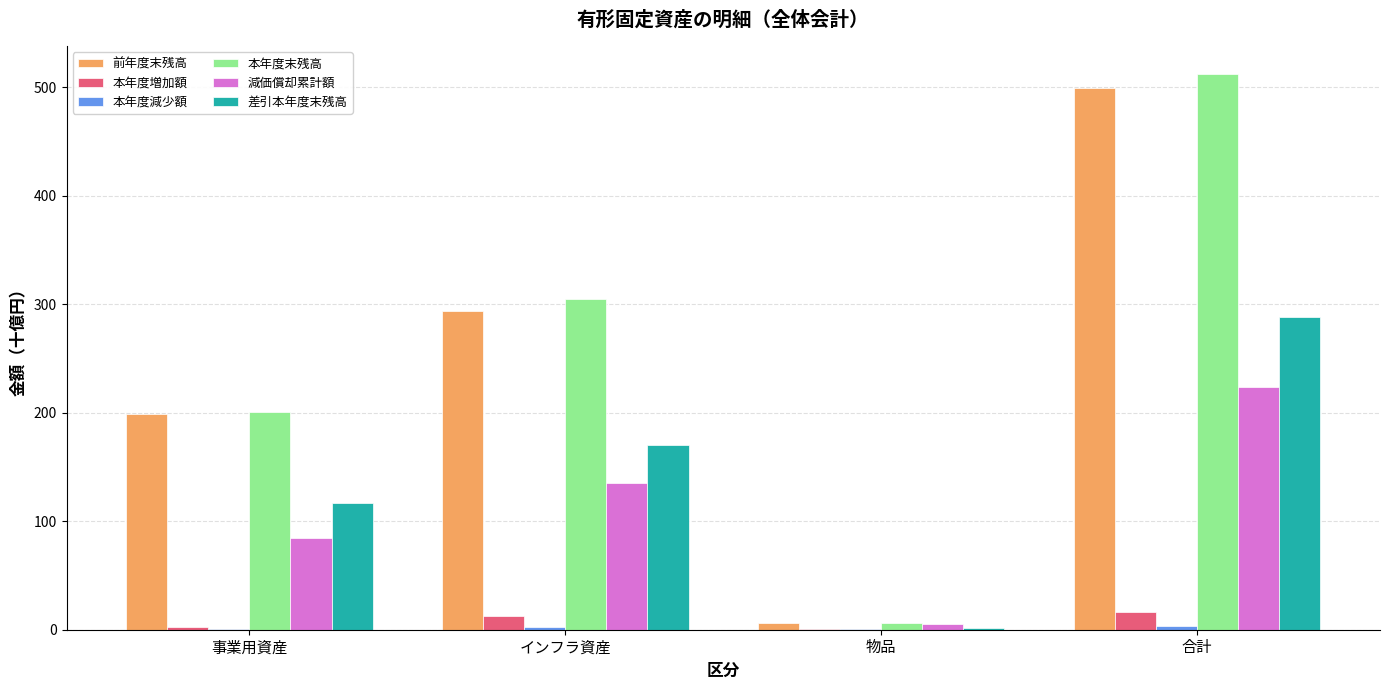

What is the maximum value for 本年度末残高?

512.1